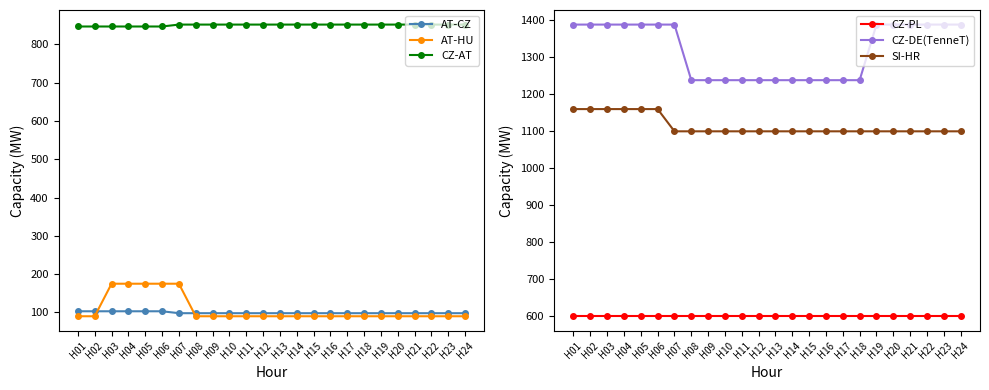

Is this an area chart (filled region under the line)?

No